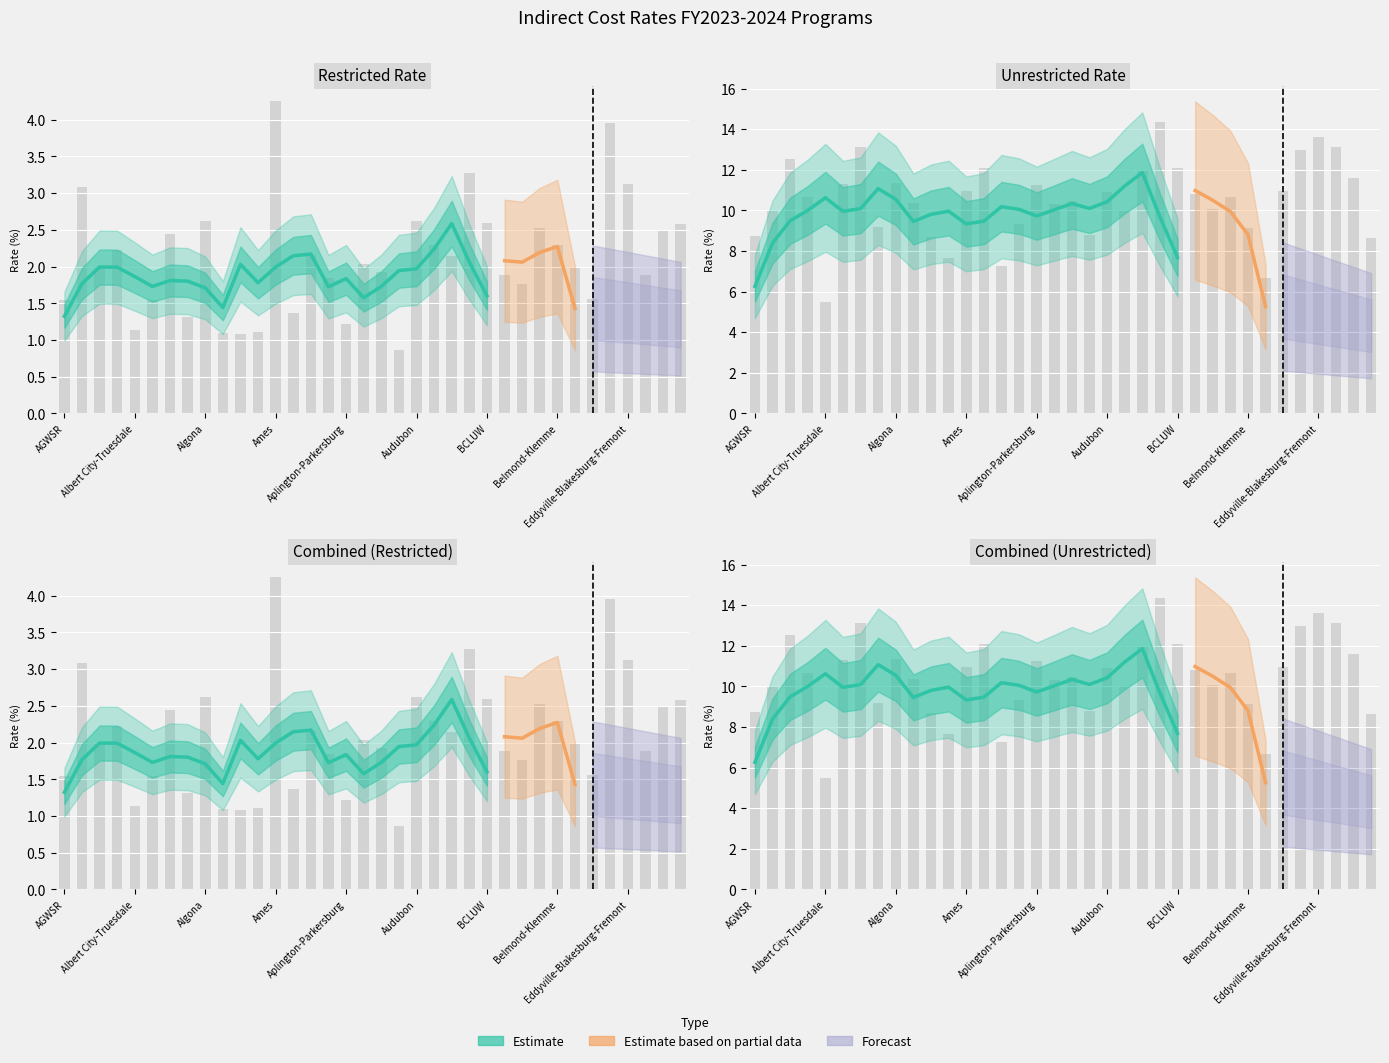

What is the spread (max minus min) of values at 11?

6.6